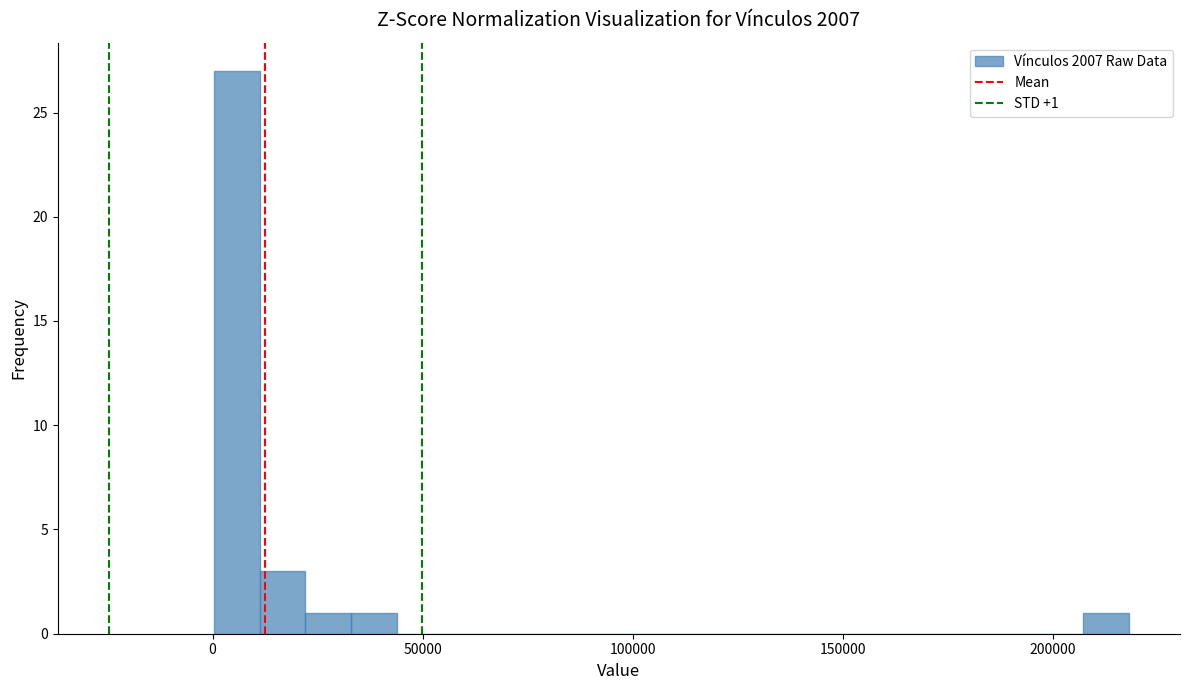

Read against the x-axis, roughly where is the centre of the tallest bar?

5000